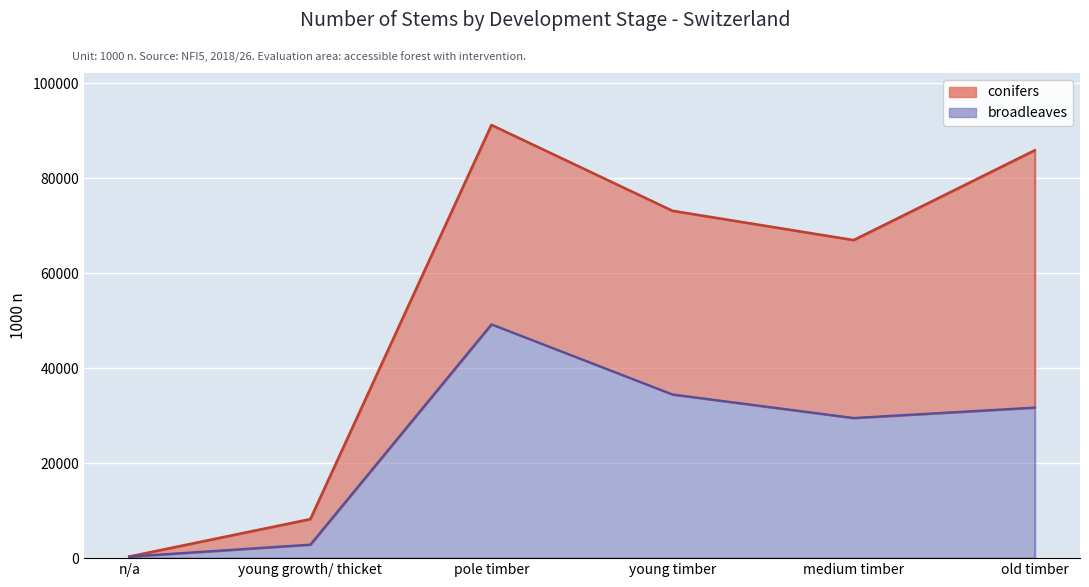

Is it true that the value at young growth/ thicket is 2862?

True